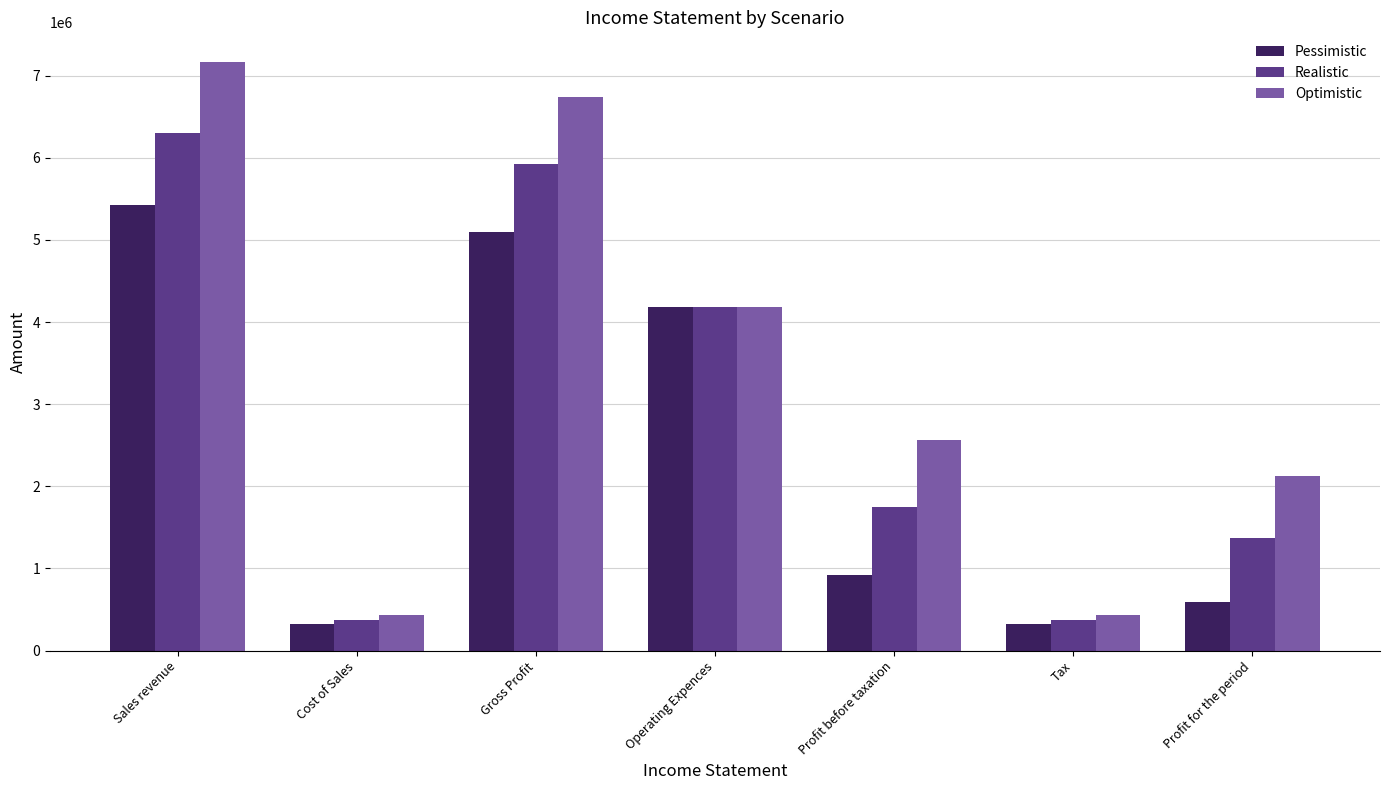

What are all the series names shown in the legend?

Pessimistic, Realistic, Optimistic